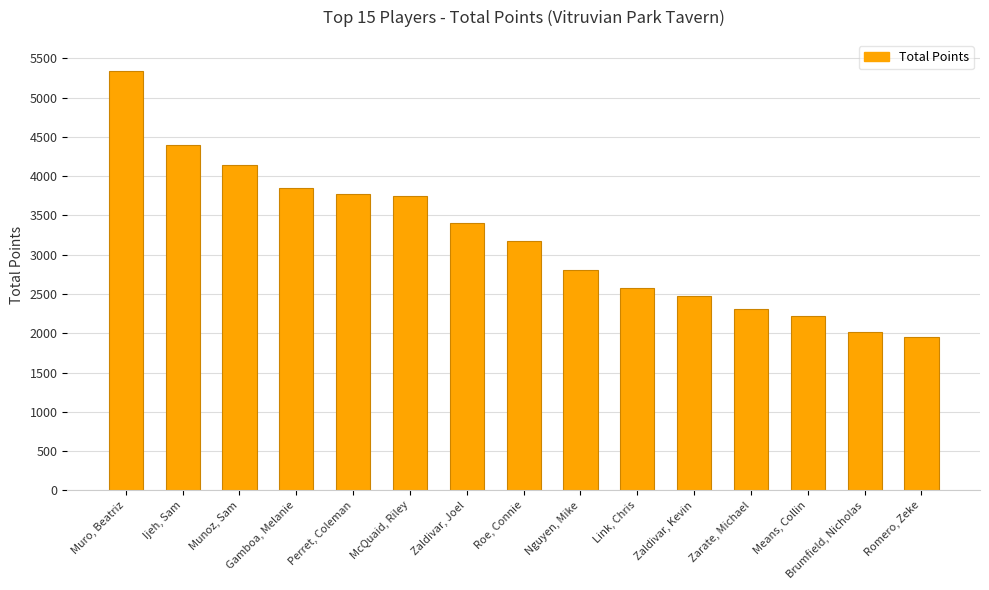

What is the difference between the maximum and minimum values?

3385